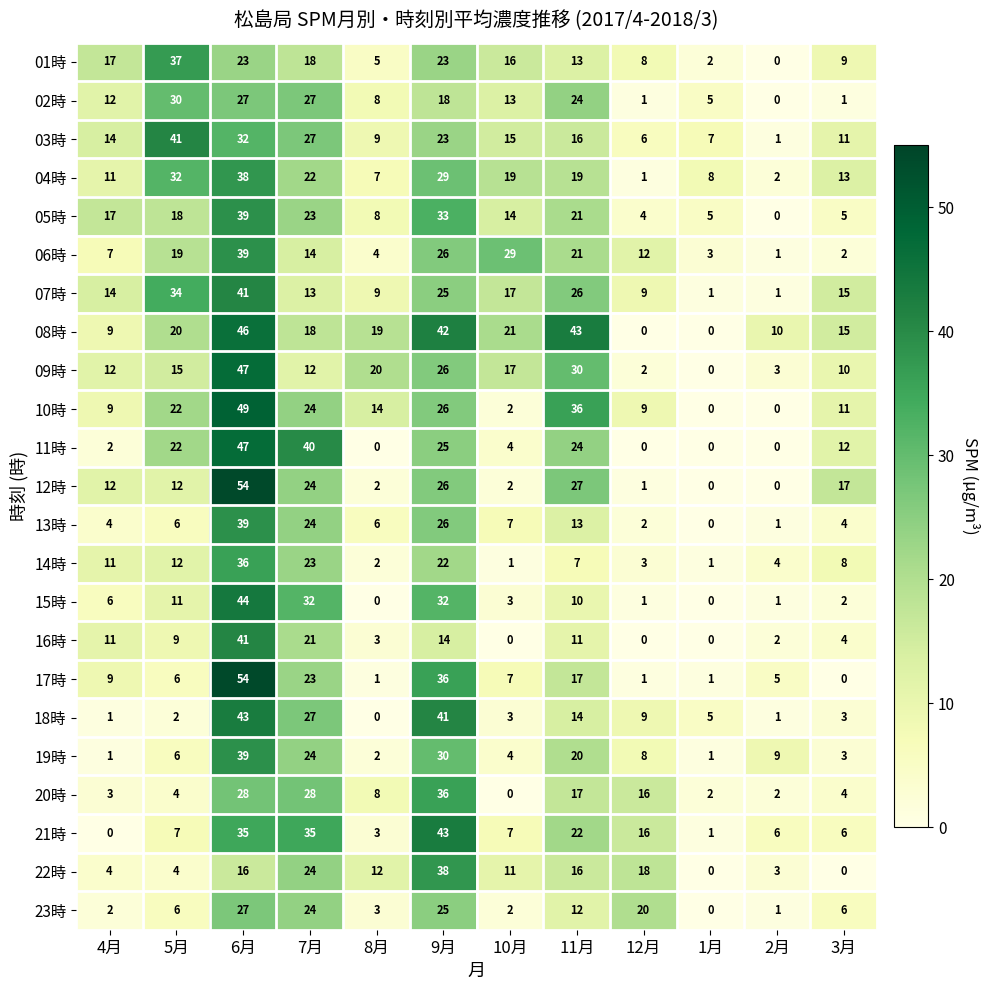

Which category has the highest value in the 03時 series?

5月